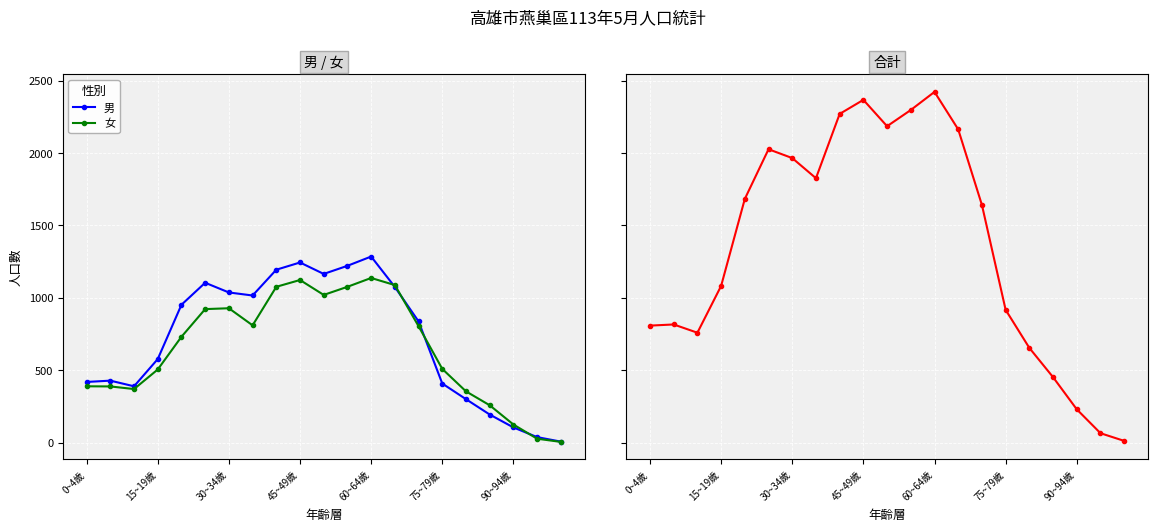

The value of 男 at 90~94歲 is 105. True or false?

True